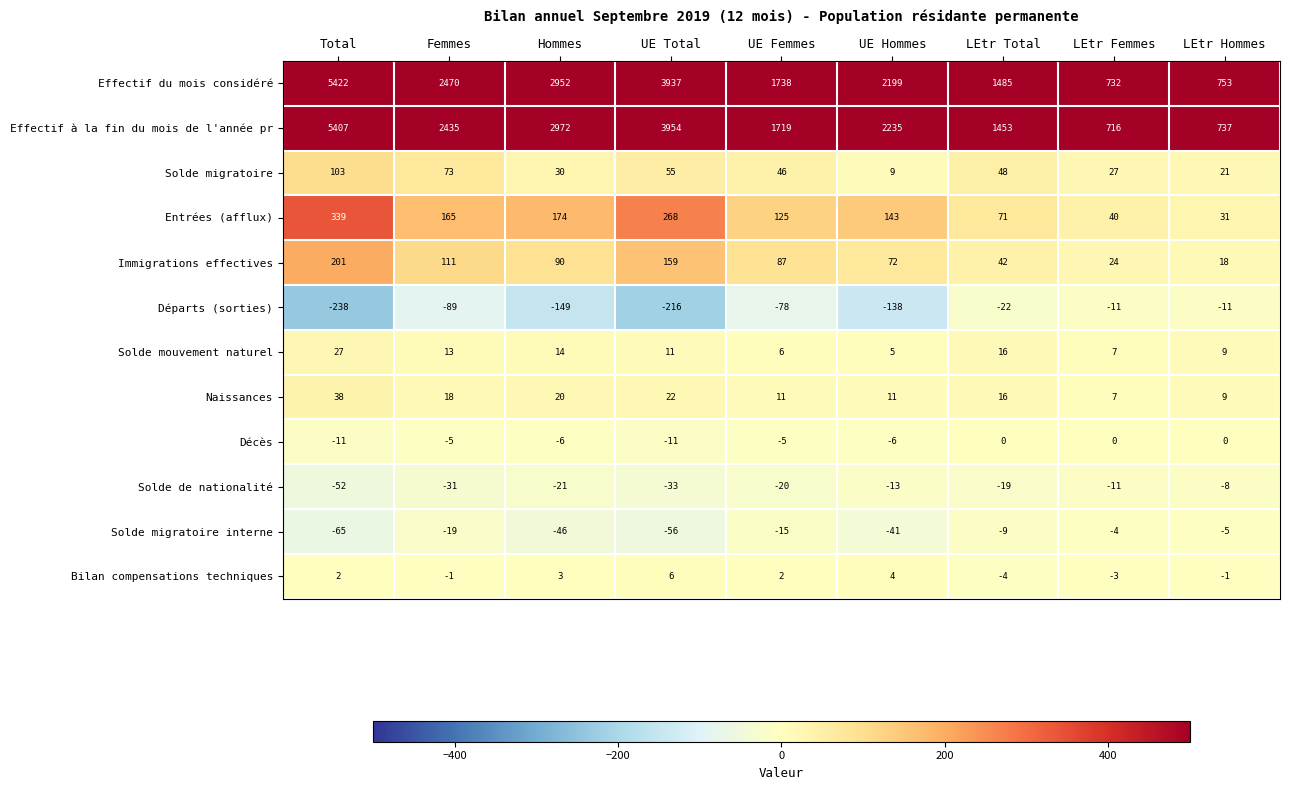

The Départs (sorties) series shows -22 at LEtr Total. True or false?

True